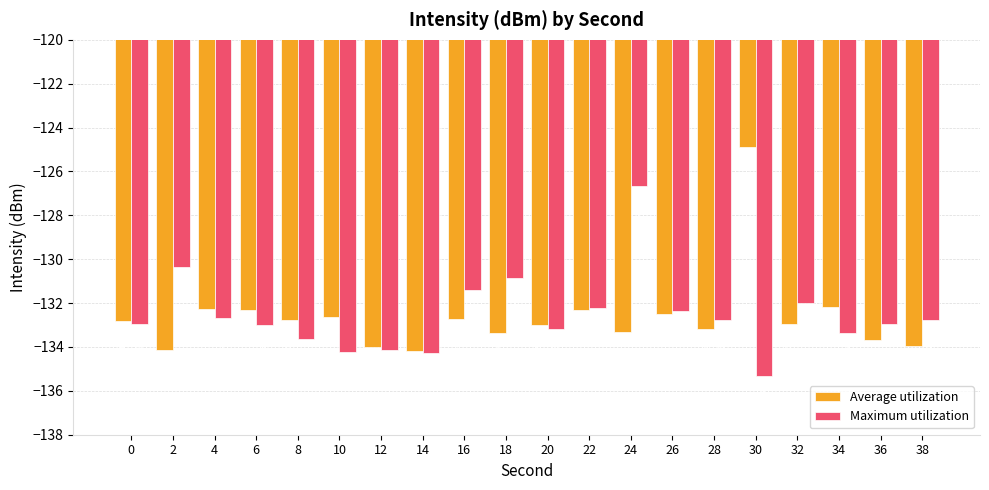

Reading left to right, what are all the values shown in this chart?

Average utilization: 0=-132.8	2=-134.1	4=-132.3	6=-132.3	8=-132.8	10=-132.7	12=-134.0	14=-134.2	16=-132.7	18=-133.4	20=-133.0	22=-132.3	24=-133.3	26=-132.5	28=-133.2	30=-124.9	32=-133.0	34=-132.2	36=-133.7	38=-134.0
Maximum utilization: 0=-133.0	2=-130.4	4=-132.7	6=-133.0	8=-133.6	10=-134.3	12=-134.1	14=-134.3	16=-131.4	18=-130.9	20=-133.2	22=-132.2	24=-126.7	26=-132.4	28=-132.8	30=-135.3	32=-132.0	34=-133.4	36=-132.9	38=-132.8